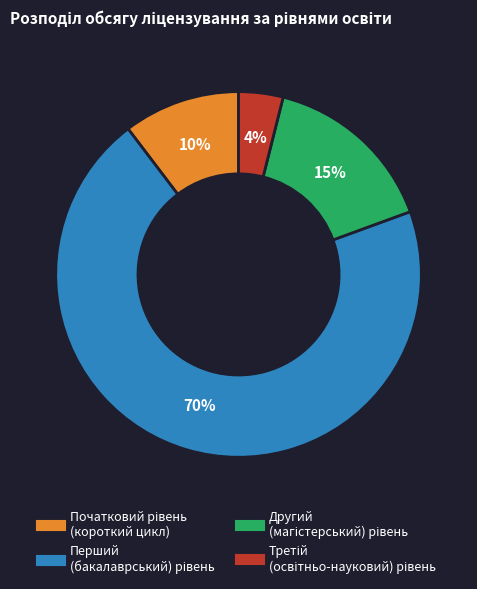

Is there any slice that represents more than half of the pie?

Yes